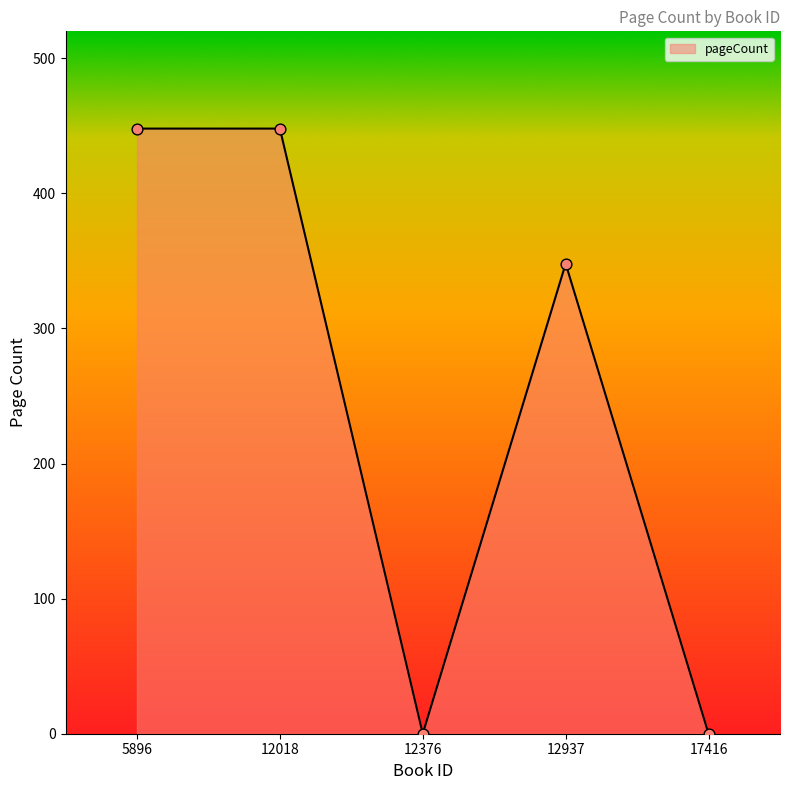

What is the change in value from 12376 to 12937?

+348